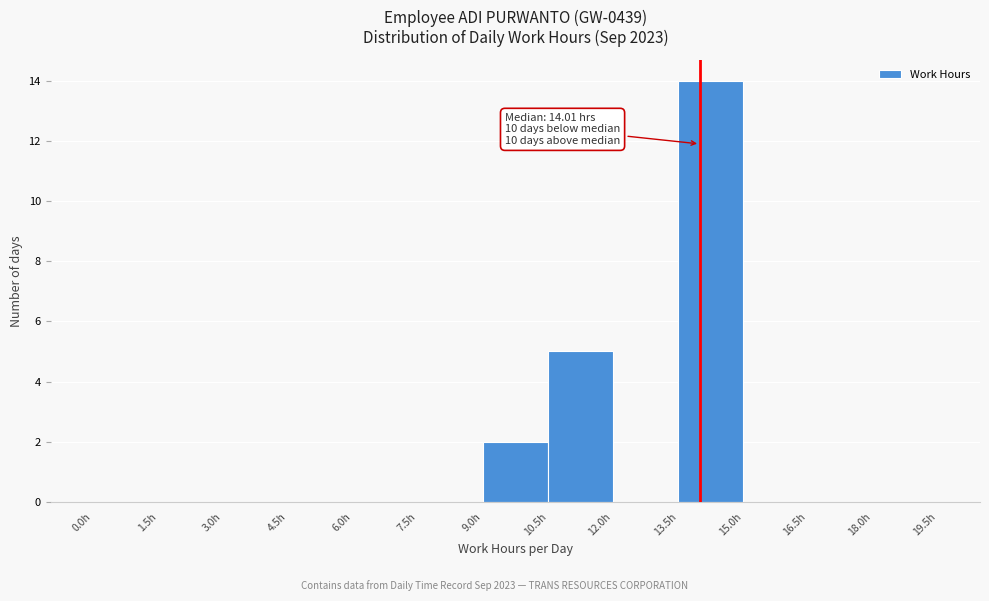

Over which range of the x-axis is the bar tallest?

13.5 to 15.0